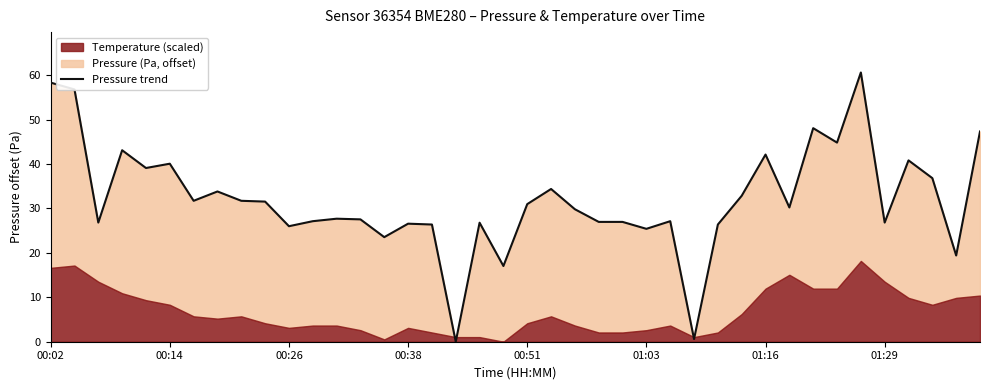

What is the difference between the second highest and minimum values?

58.3